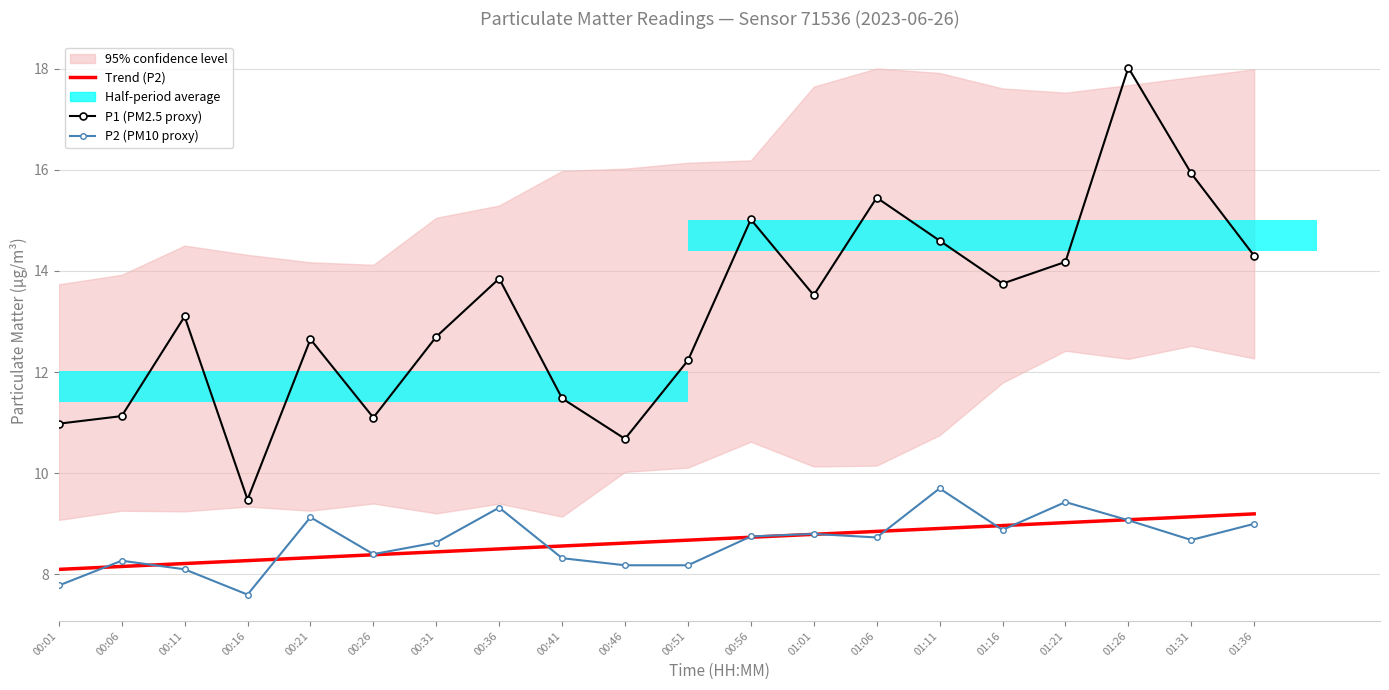

What is the minimum value for Trend (P2)?

8.1